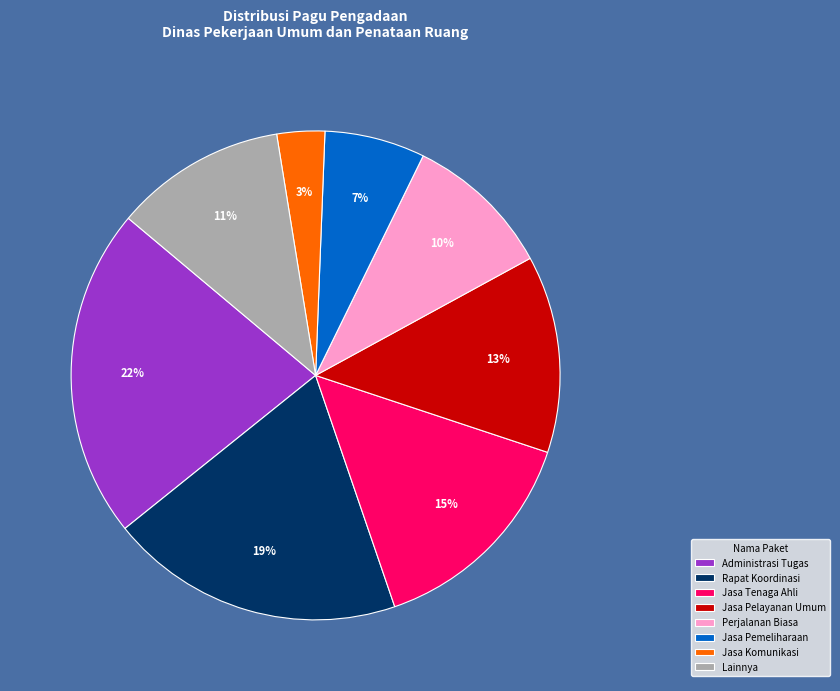

The Jasa Pelayanan Umum slice represents 19% of the pie. True or false?

False